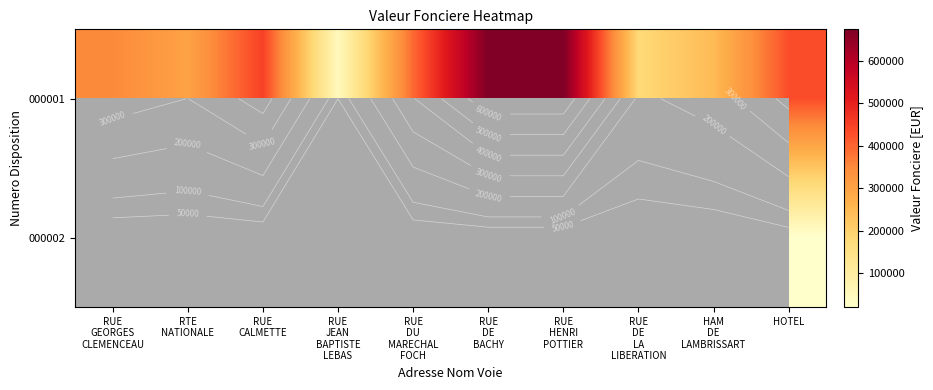

At how many categories does at least one series exceed 427642?

4